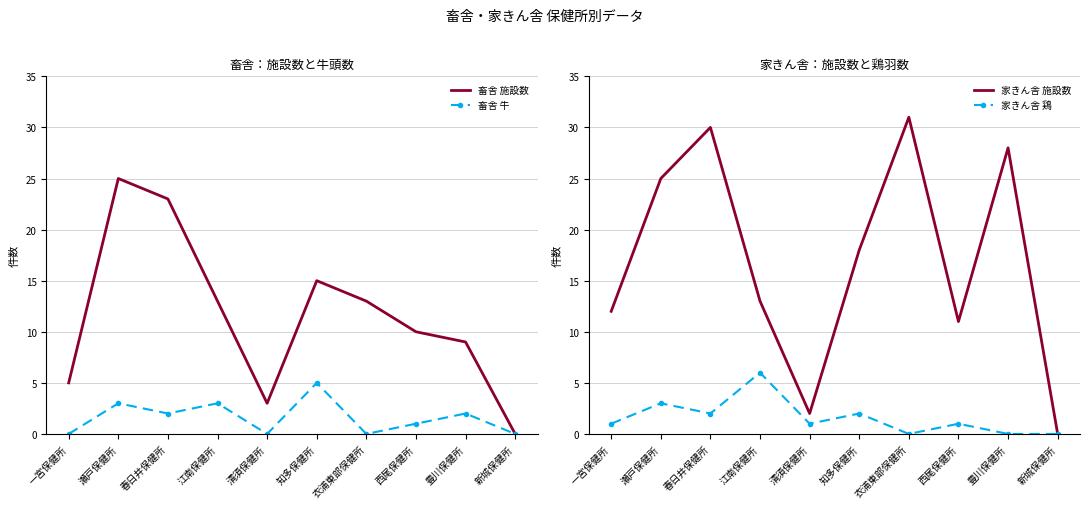

Reading left to right, what are all the values shown in this chart?

畜舎 施設数: 5	25	23	13	3	15	13	10	9	0
畜舎 牛: 0	3	2	3	0	5	0	1	2	0
家きん舎 施設数: 12	25	30	13	2	18	31	11	28	0
家きん舎 鶏: 1	3	2	6	1	2	0	1	0	0